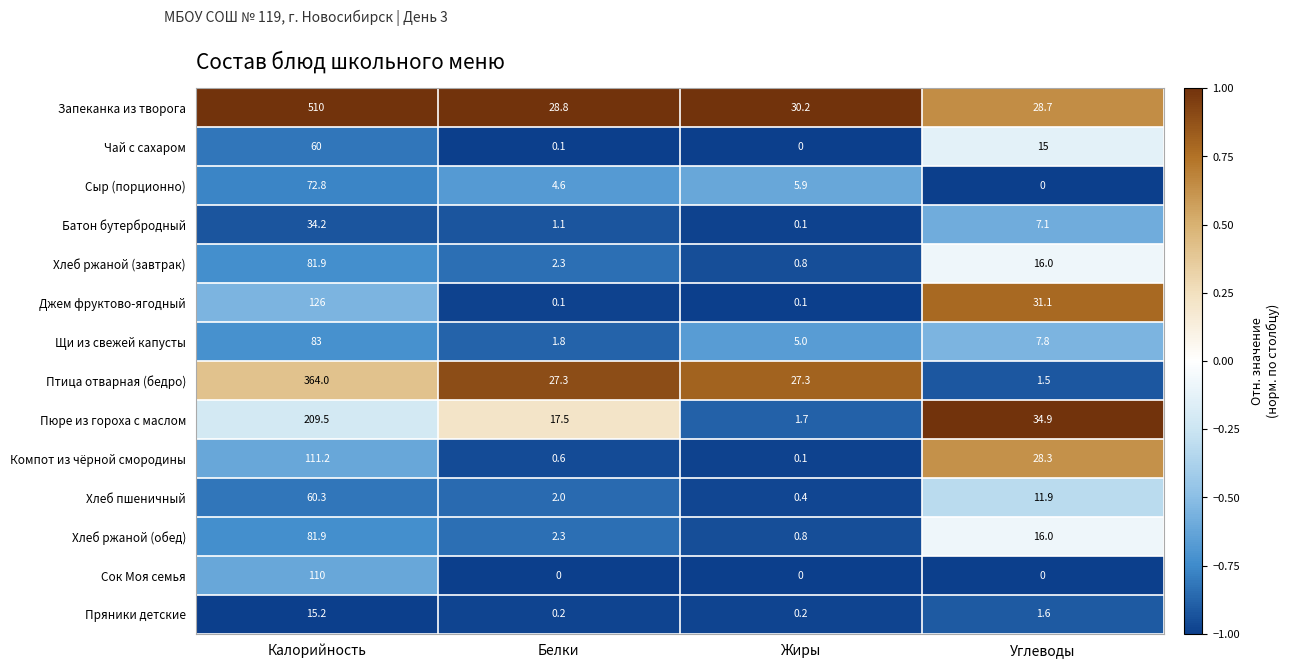

At how many categories does at least one series exceed 0?

4